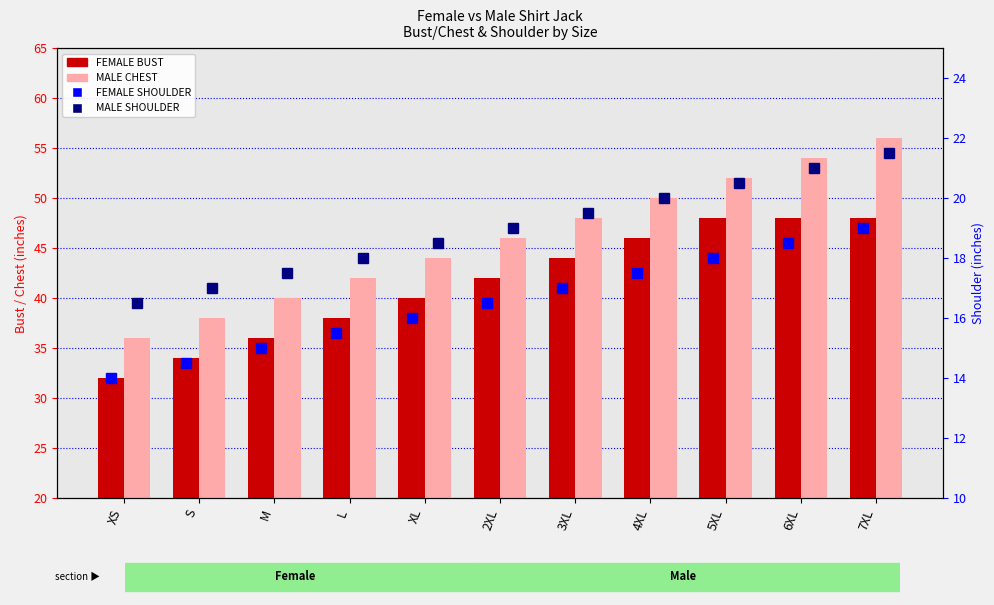

Count the number of categories in the chart.

11